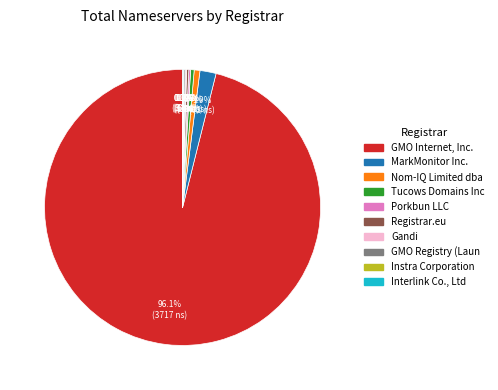

What is the largest slice in the pie chart?

GMO Internet, Inc.